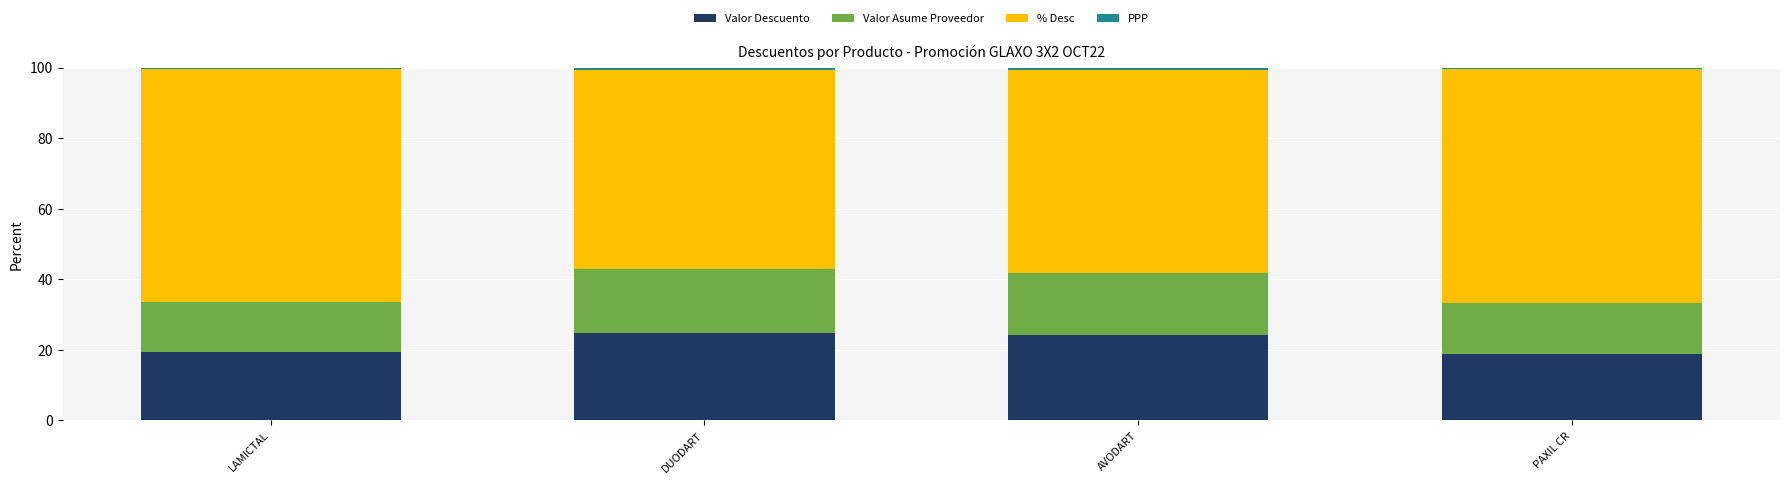

Is it true that Valor Descuento equals 11.1 at DUODART?

False